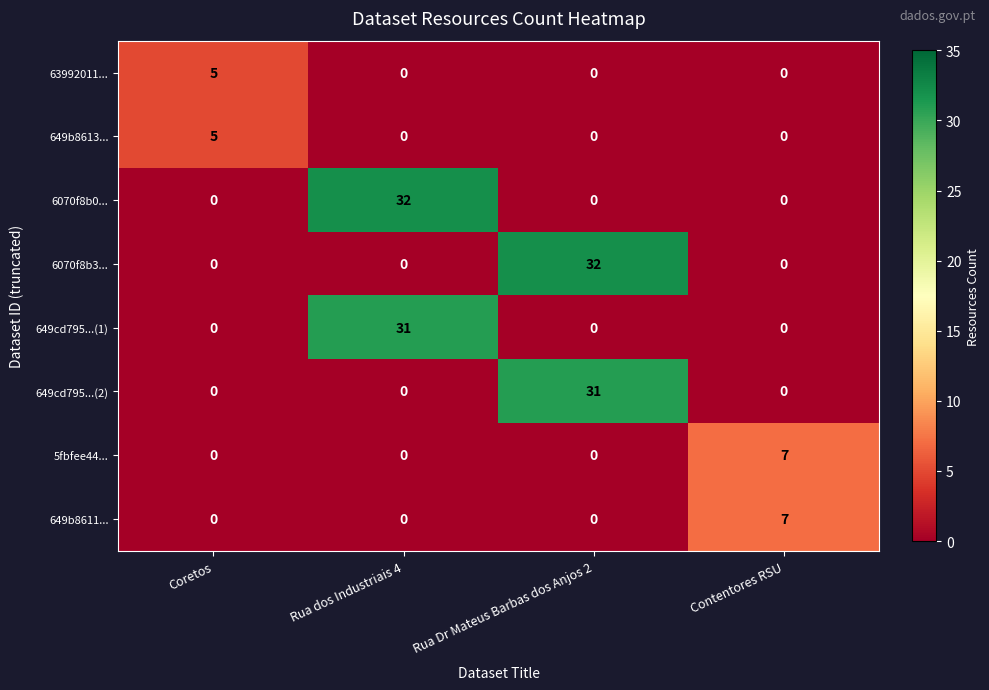

How many distinct data groups are displayed?

8